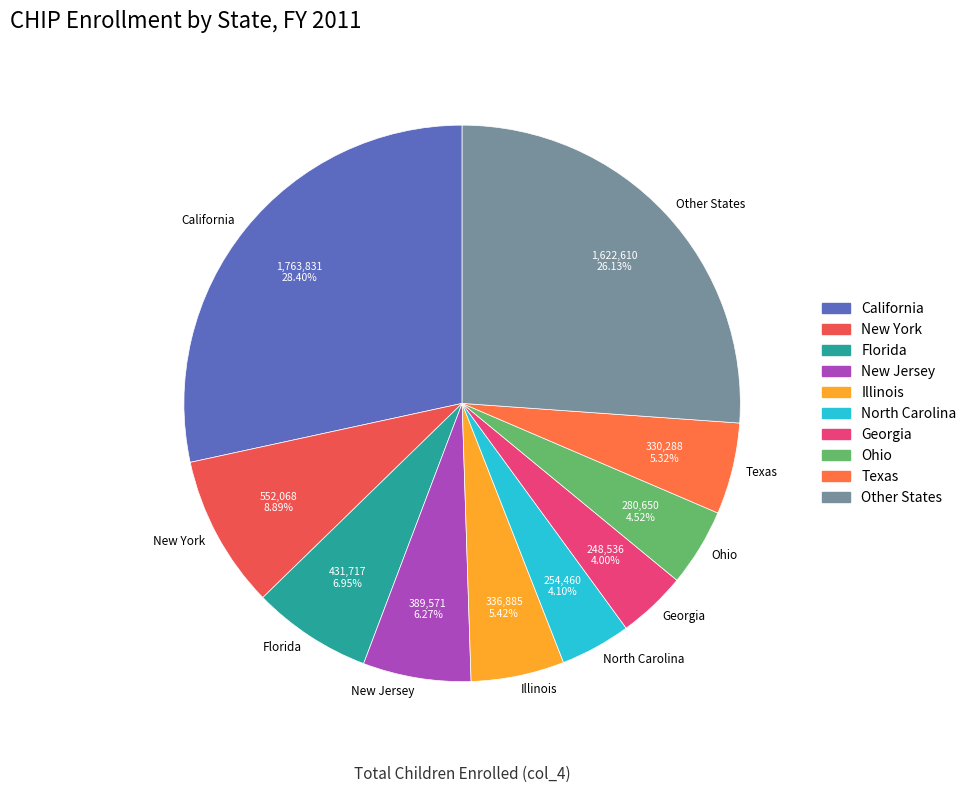

What percentage is the Texas slice, to the nearest percent?

5%